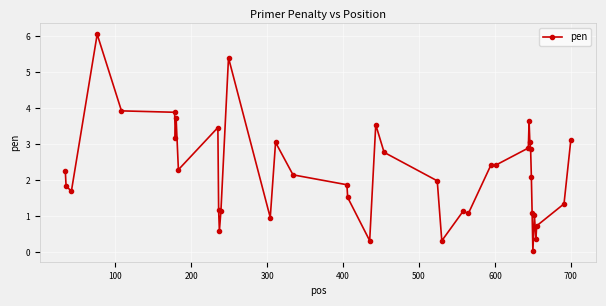

What is the average value?

2.2